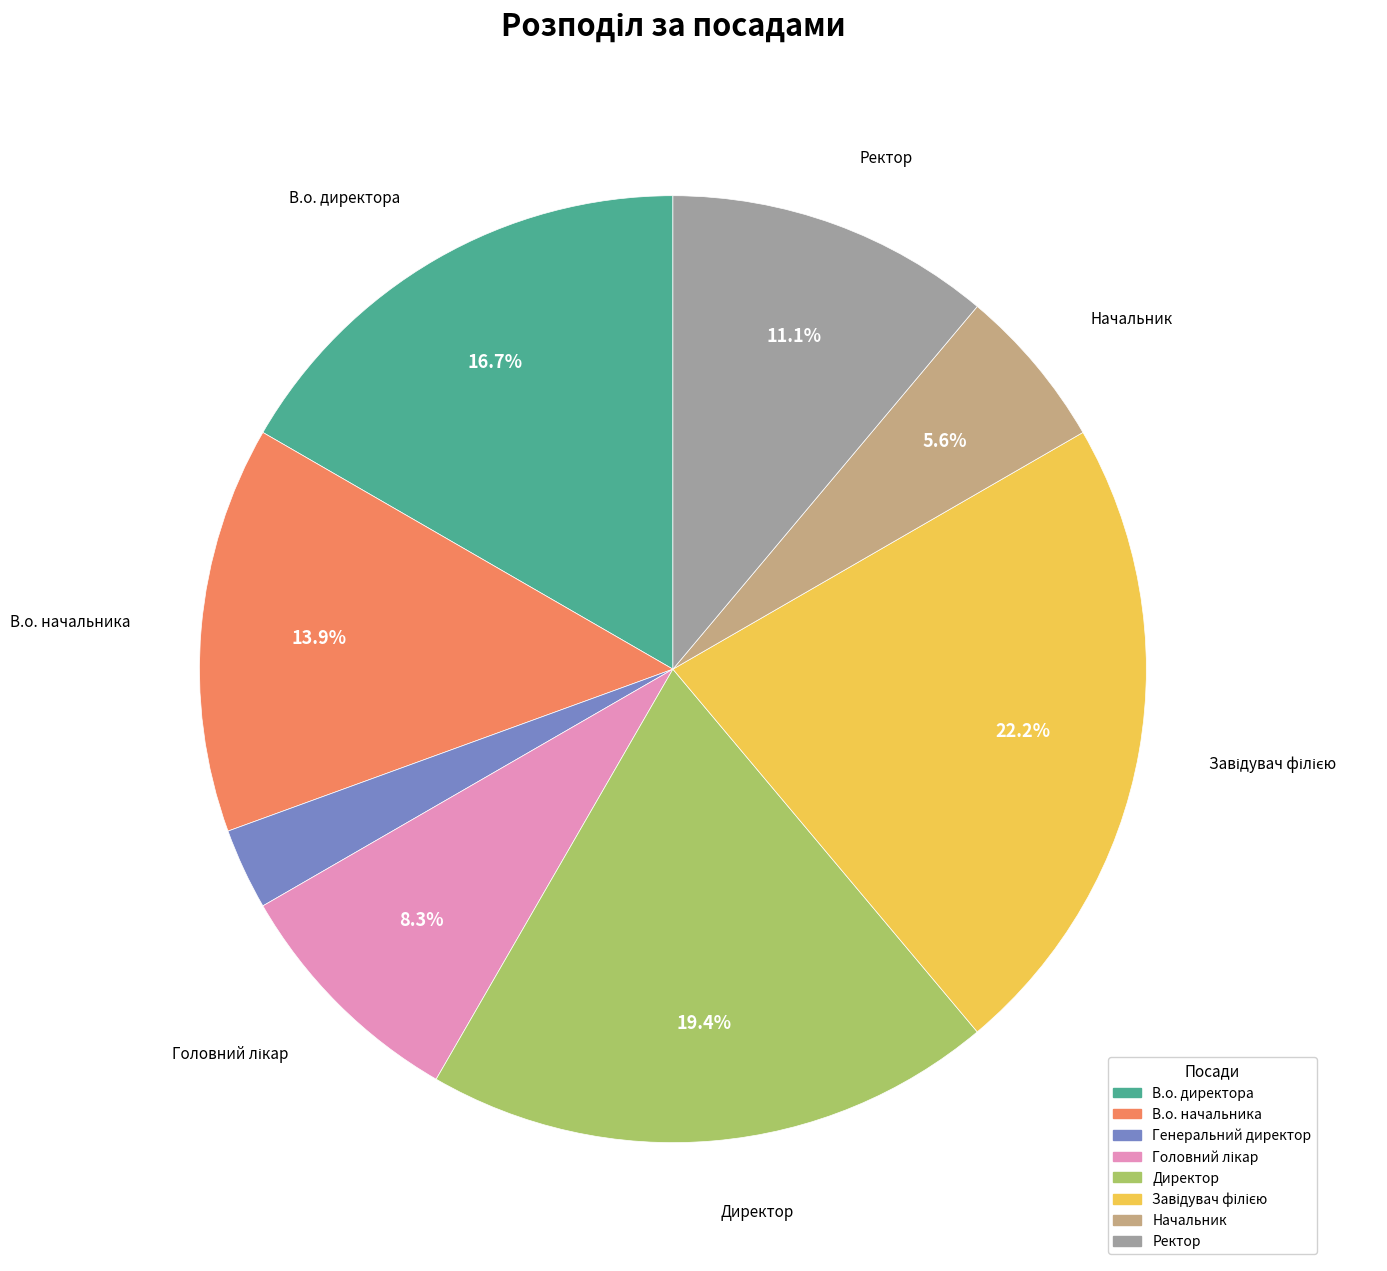

Count the number of slices in the pie.

8